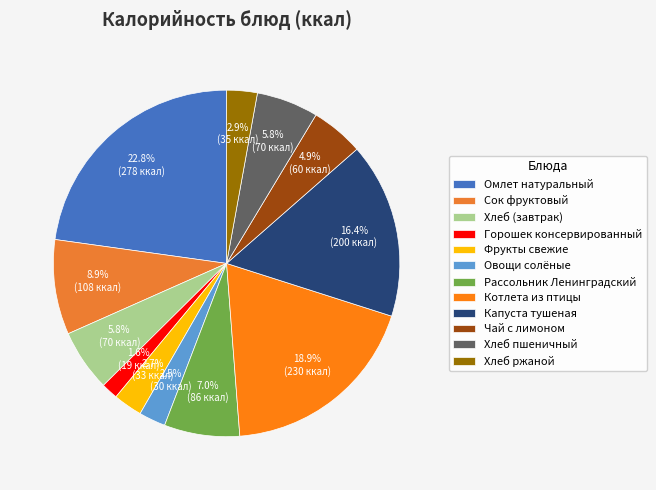

What percentage is the Горошек консервированный slice, to the nearest percent?

2%